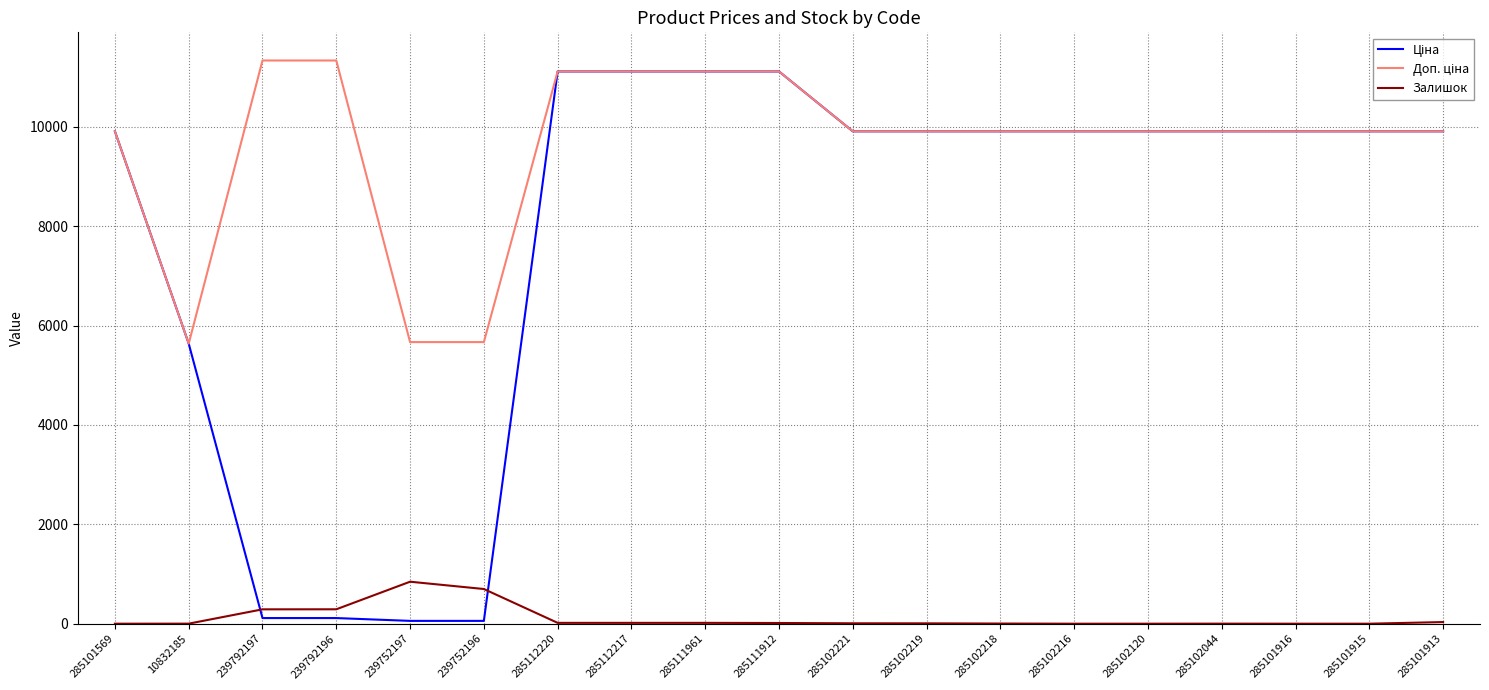

Does the chart have visible grid lines?

Yes